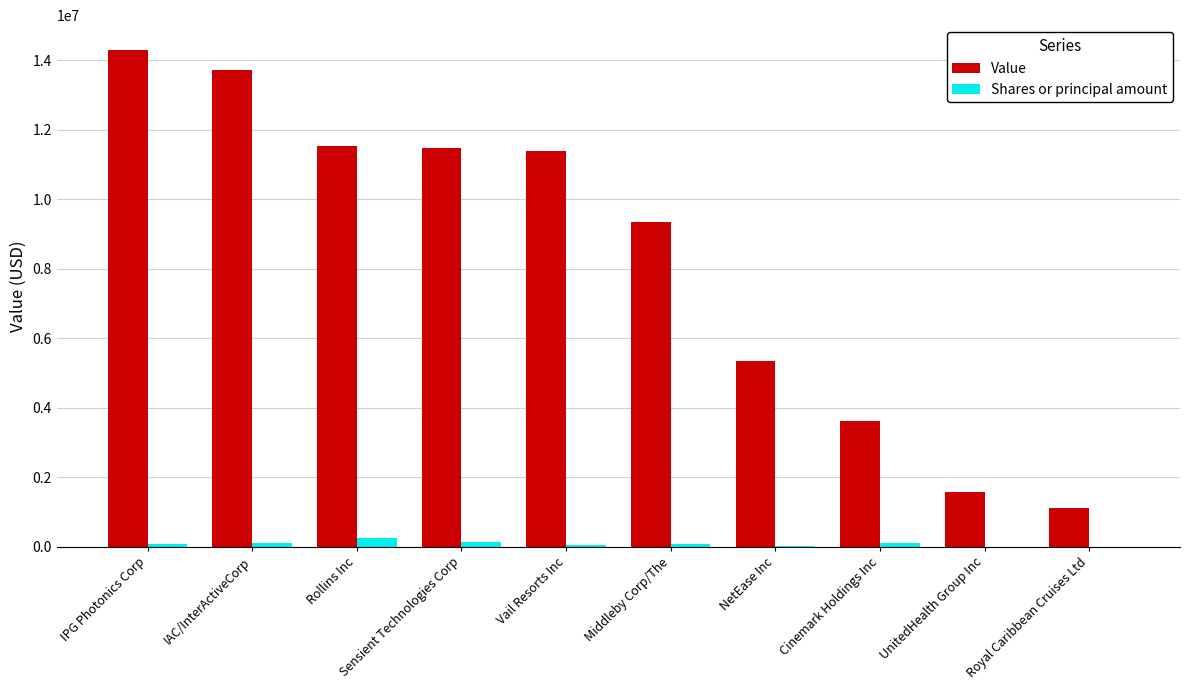

What is the highest value of the Value series?

14298000